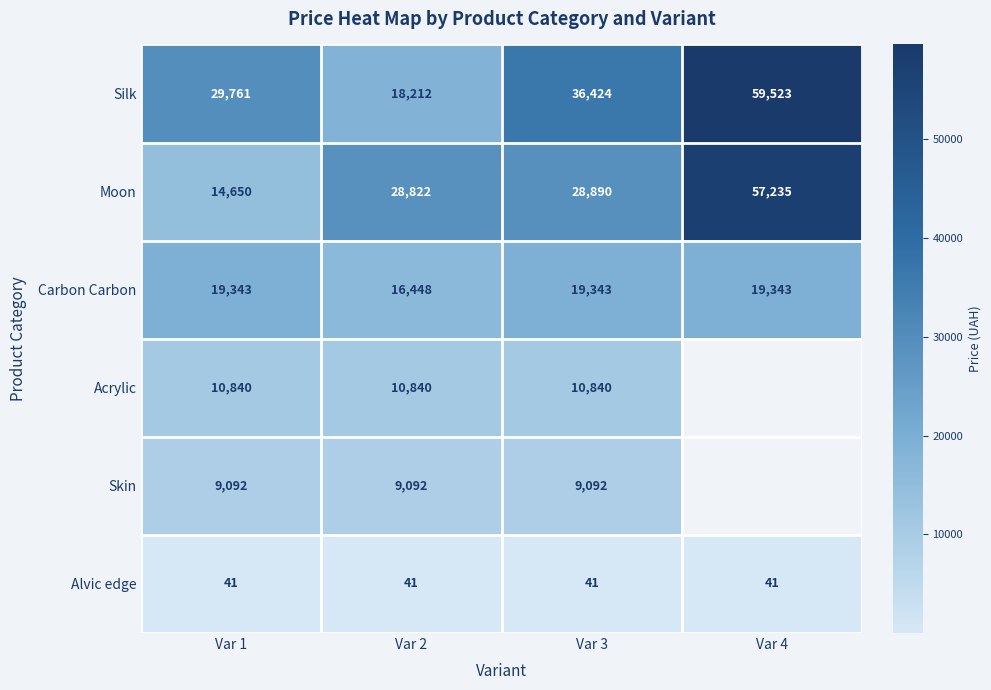

Is the value of Skin at Var 1 greater than the value of Carbon Carbon at Var 1?

No